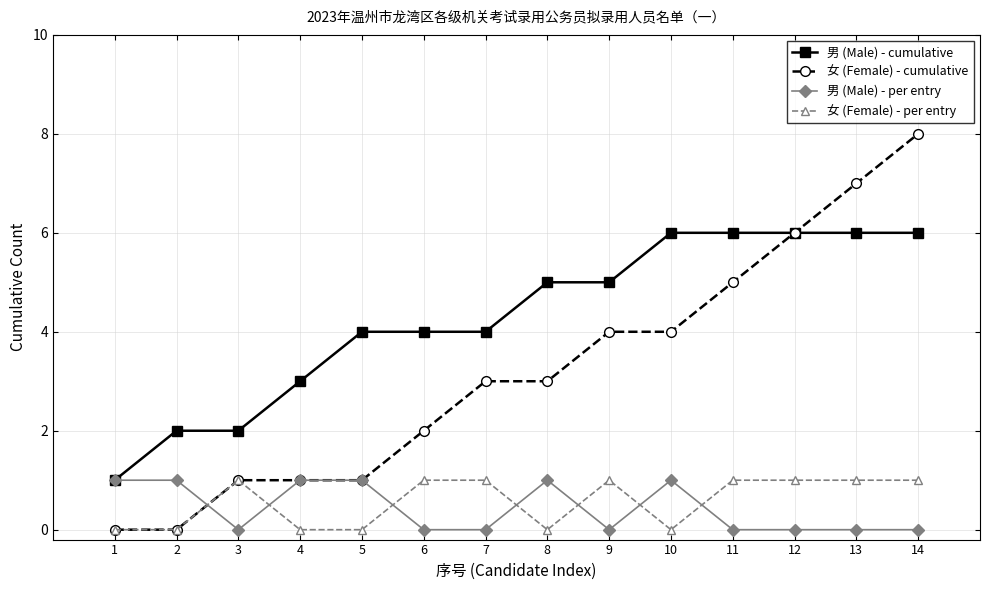

Which category has the highest value across all series?

14